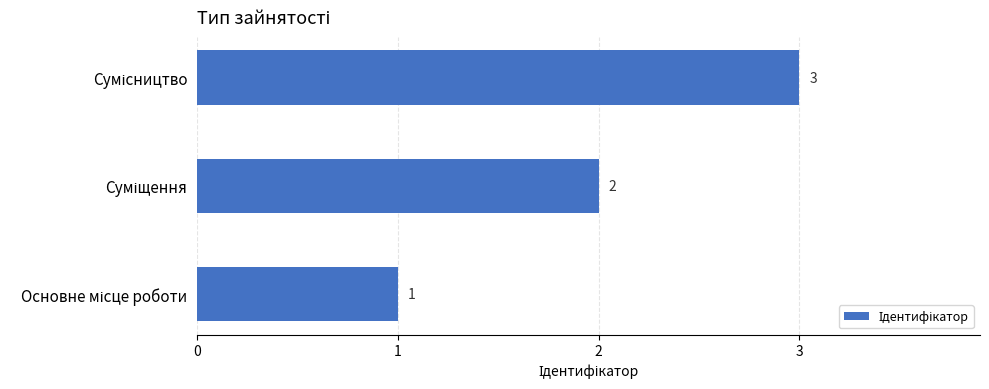

What is the sum of all values?

6